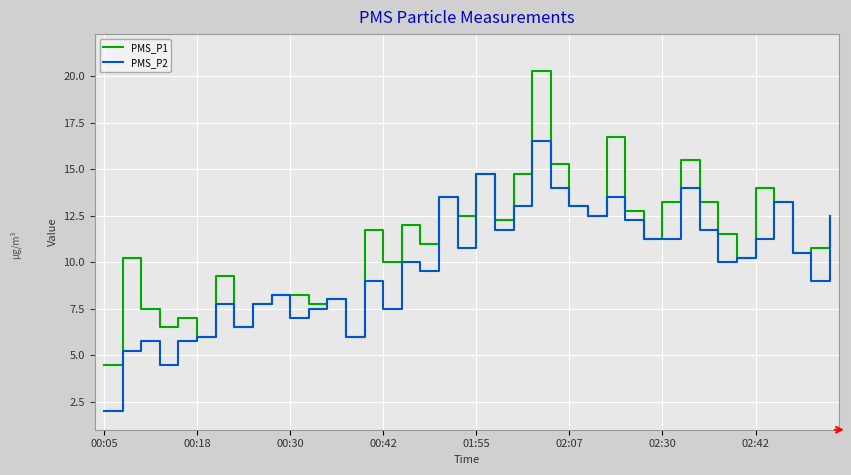

True or false: PMS_P2 has more than 1 interior local peaks.

True